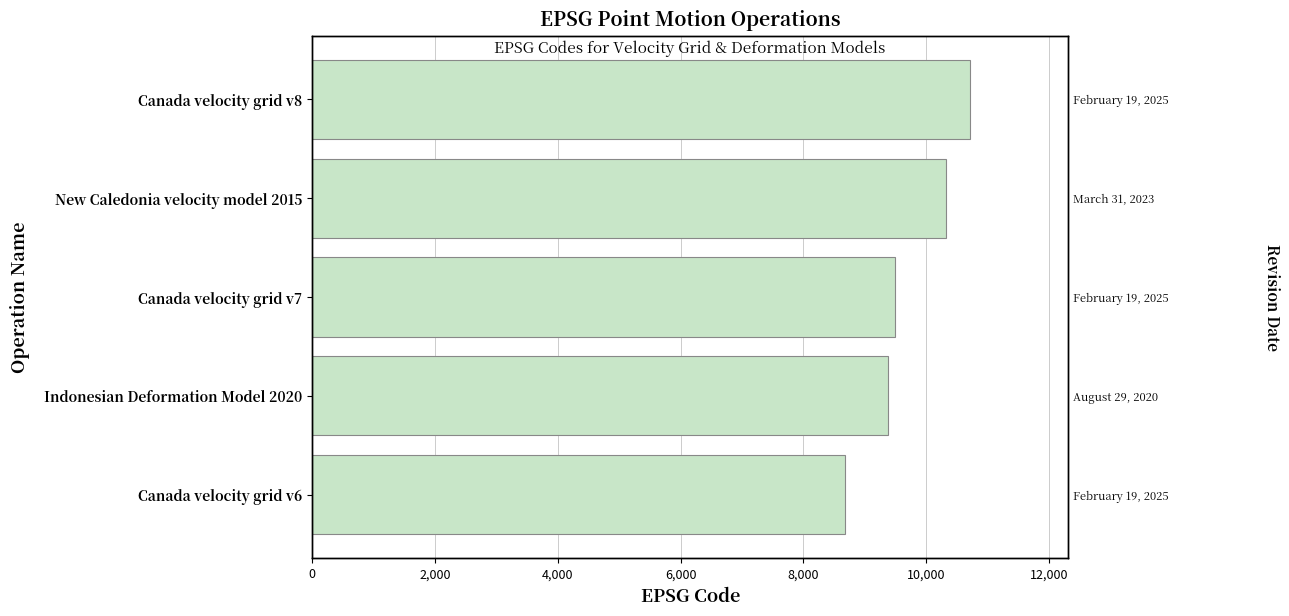

What is the smallest value displayed?

8676